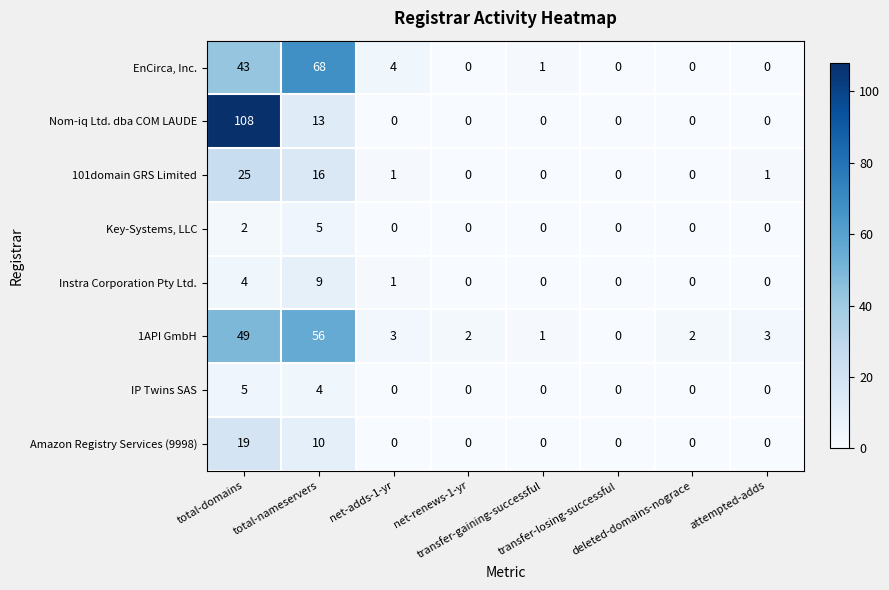

Count the number of data series in this chart.

8